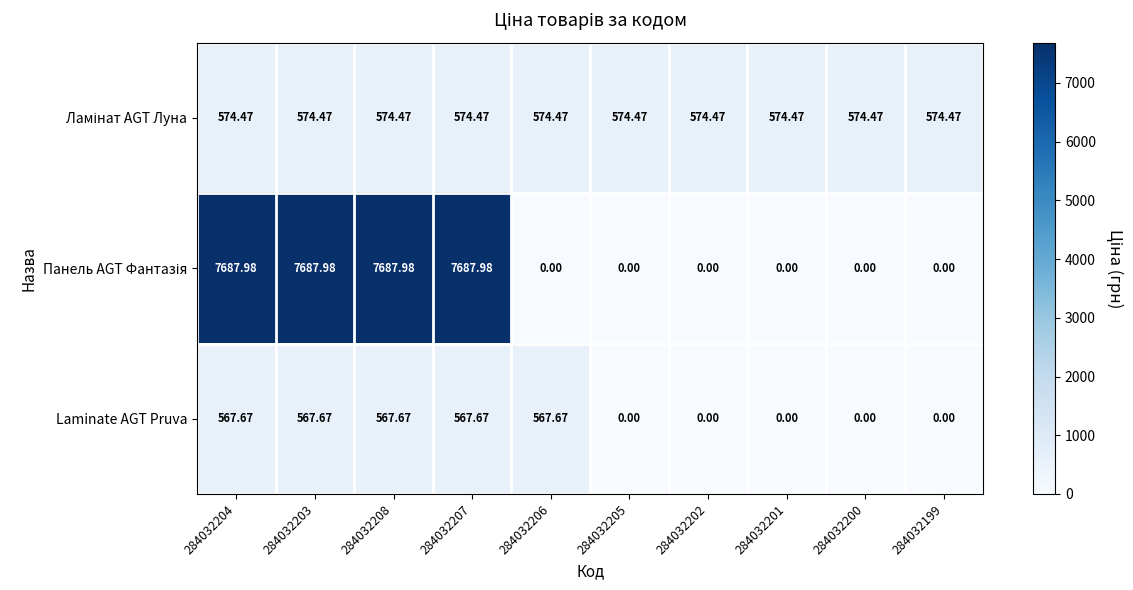

List the series in order of their peak value, highest first.

Панель AGT Фантазія, Ламінат AGT Луна, Laminate AGT Pruva